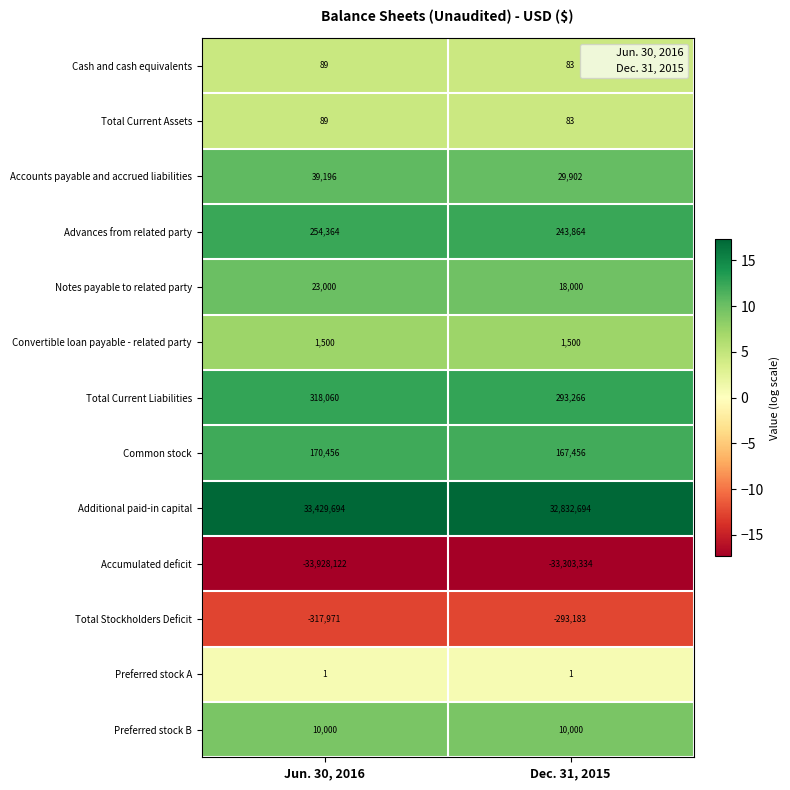

How many data points does each series have?

2